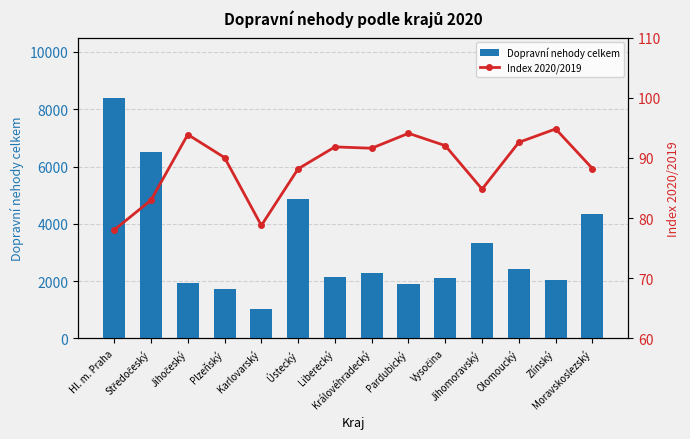

List the series in order of their overall mean, highest first.

Dopravní nehody celkem, Index 2020/2019